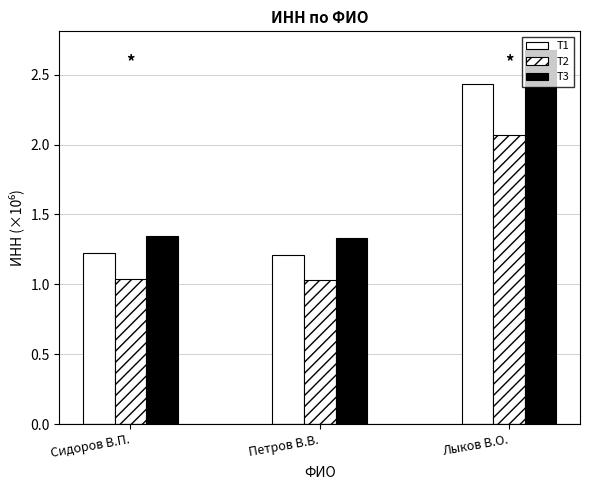

Which category has the lowest value in the T3 series?

Петров В.В.